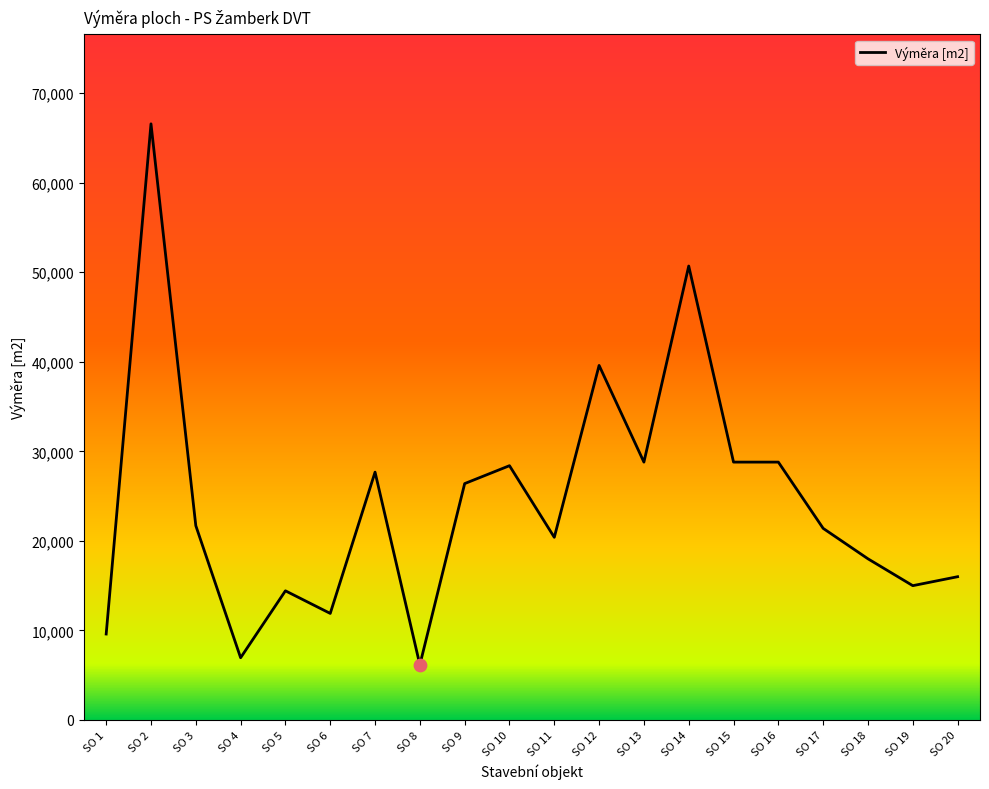

Which has a higher value, SO 18 or SO 6?

SO 18